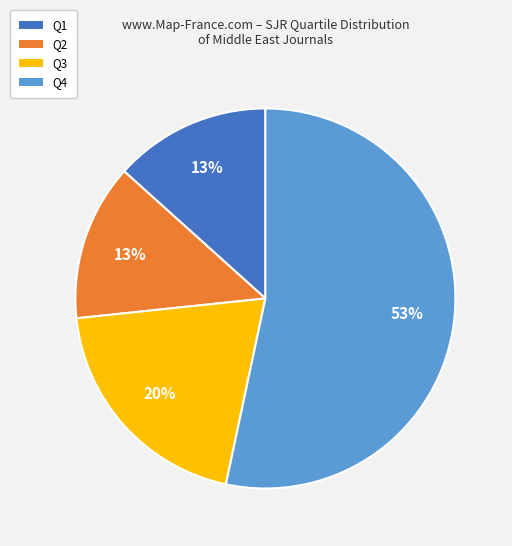

Is there a majority slice in this chart?

Yes